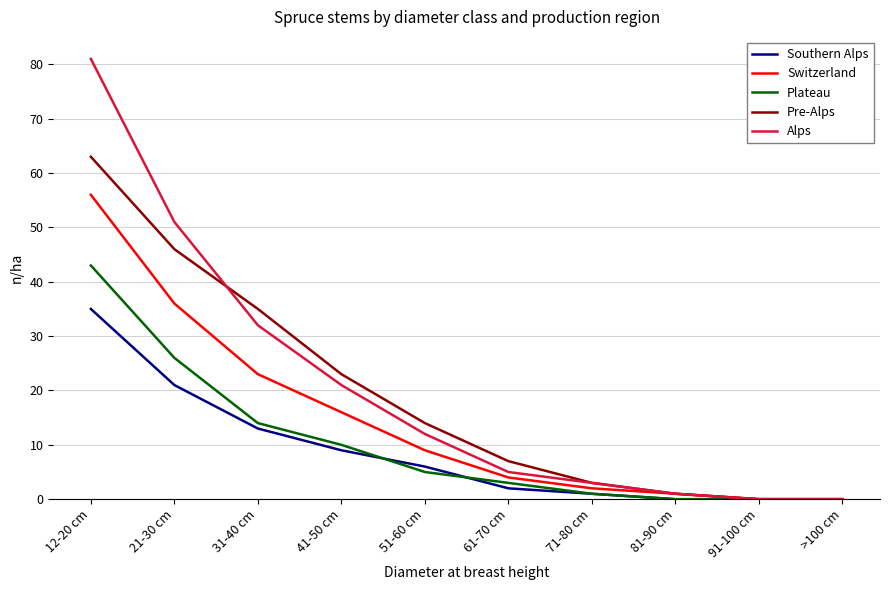

Which series has the largest total across all categories?

Alps